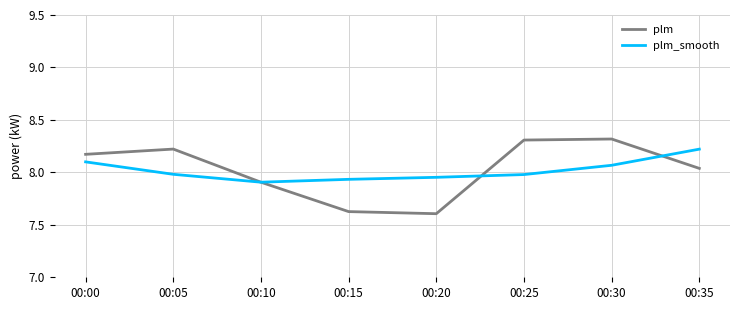

What is the difference between the plm values at 00:00 and 00:35?

0.1